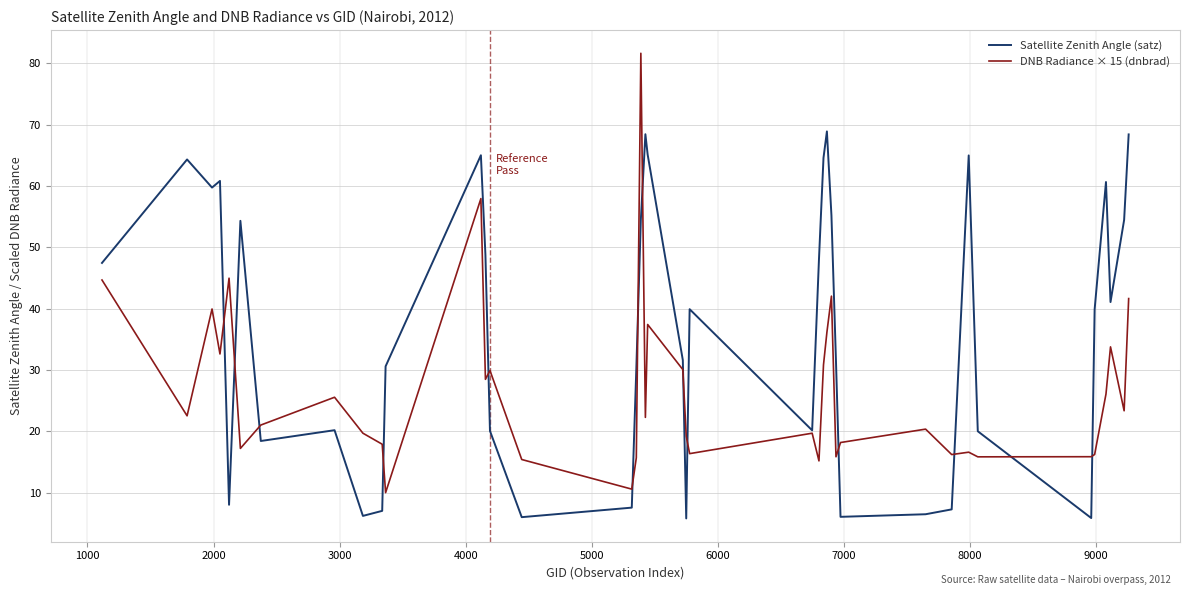

Which series has the largest total across all categories?

Satellite Zenith Angle (satz)